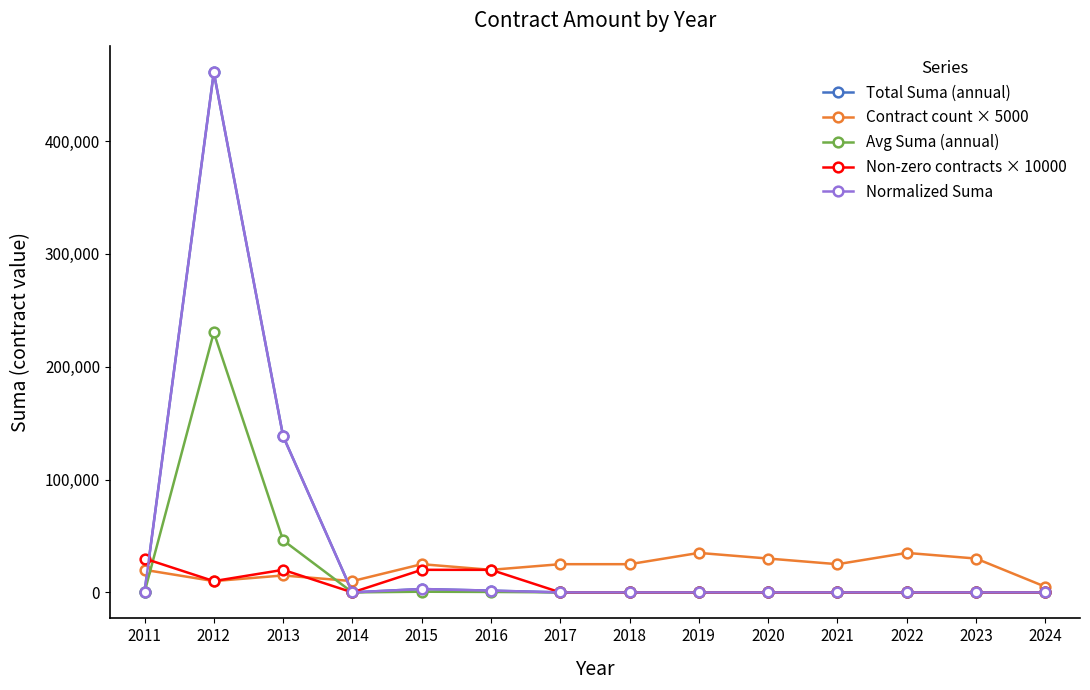

How many lines are shown in the chart?

5